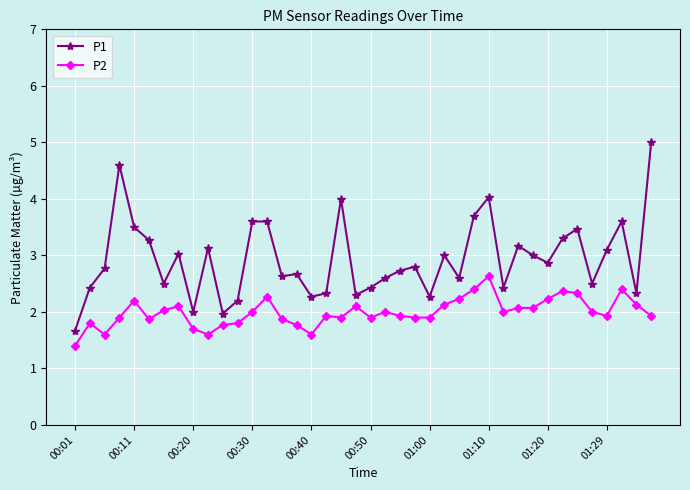

True or false: P1 and P2 cross at least once.

False